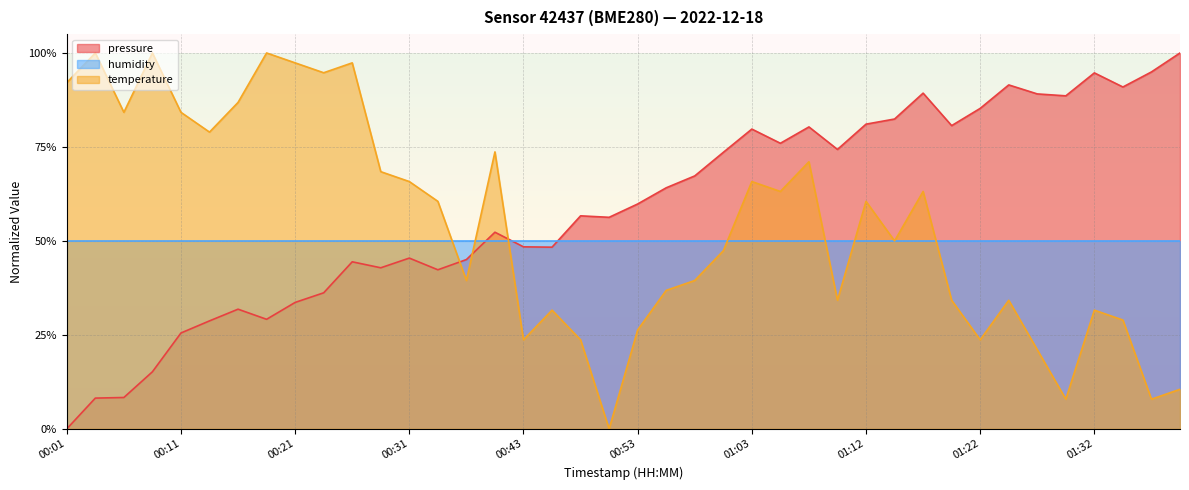

What are all the series names shown in the legend?

pressure, humidity, temperature